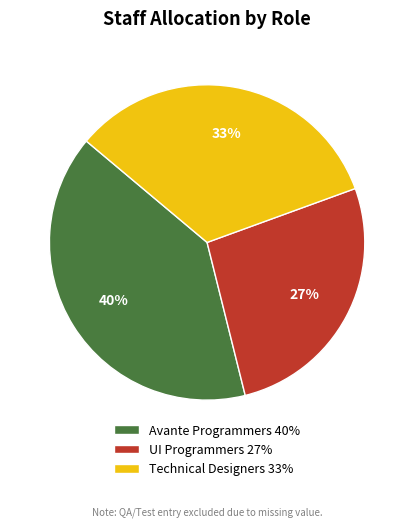

Between Technical Designers 33% and Avante Programmers 40%, which is larger?

Avante Programmers 40%